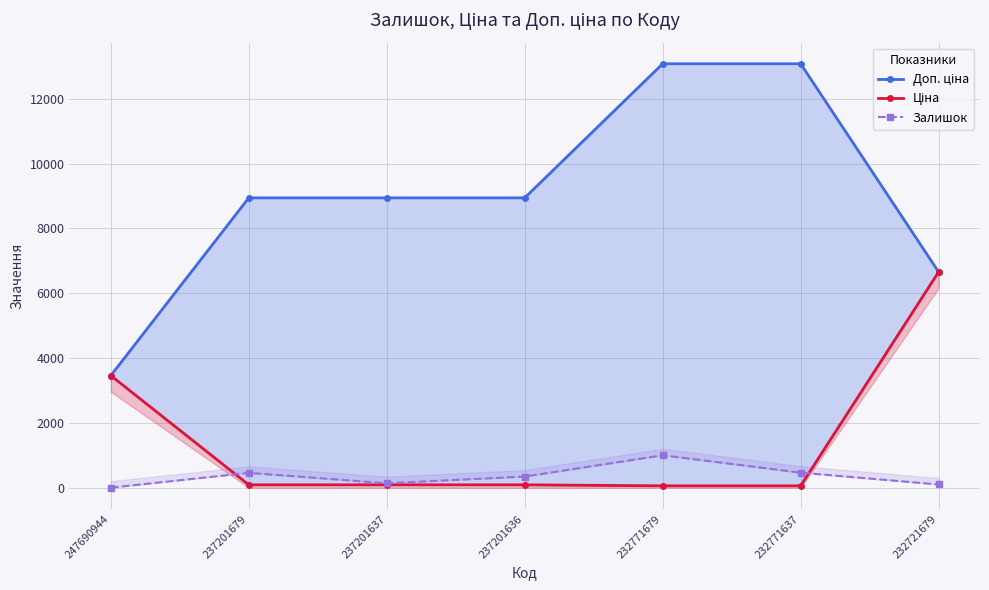

At 232721679, list the series in order from smallest to largest.

Залишок, Доп. ціна, Ціна